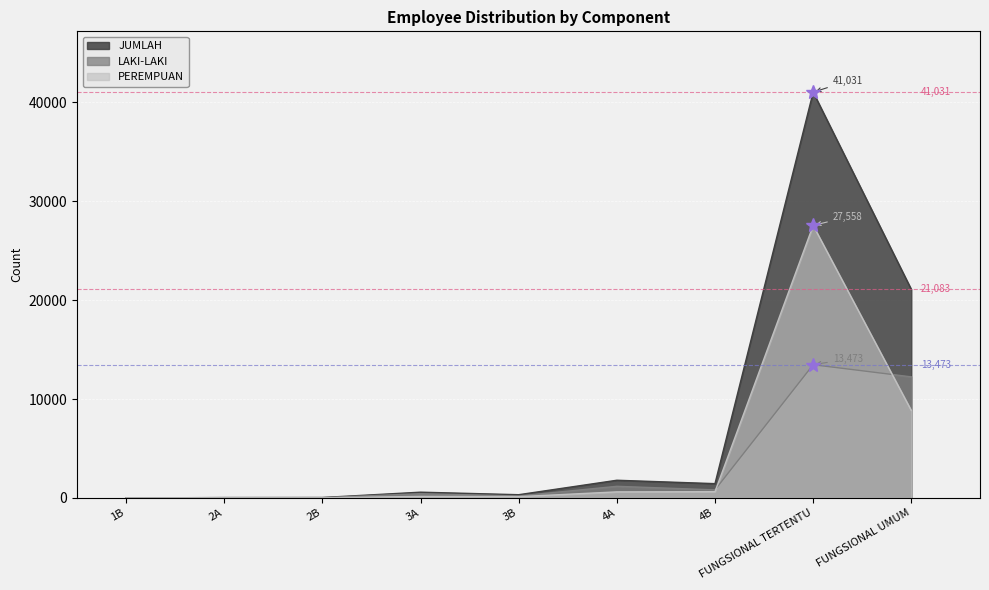

Reading left to right, list all the values displayed in this chart.

LAKI-LAKI: 1B=2	2A=28	2B=30	3A=425	3B=196	4A=1175	4B=815	FUNGSIONAL TERTENTU=13473	FUNGSIONAL UMUM=12243
PEREMPUAN: 1B=0	2A=9	2B=12	3A=157	3B=130	4A=613	4B=630	FUNGSIONAL TERTENTU=27558	FUNGSIONAL UMUM=8840
JUMLAH: 1B=2	2A=37	2B=42	3A=582	3B=326	4A=1788	4B=1445	FUNGSIONAL TERTENTU=41031	FUNGSIONAL UMUM=21083